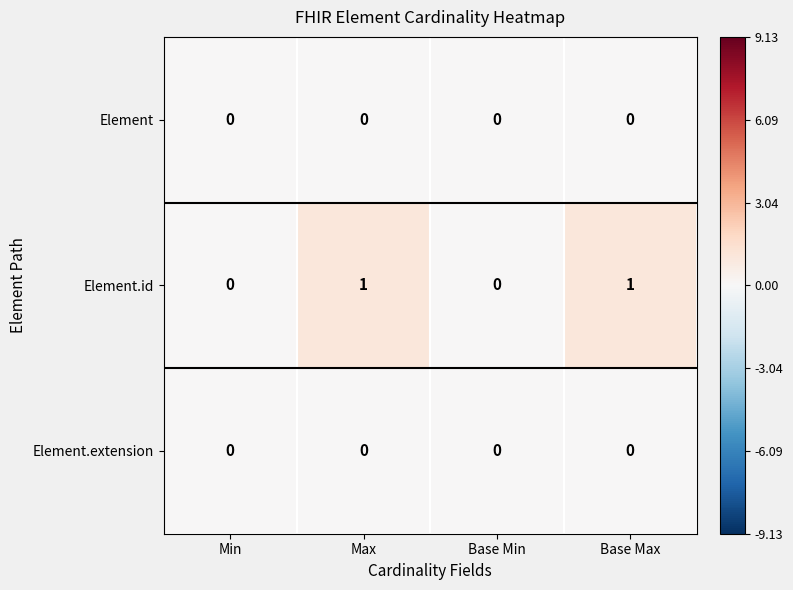

Between Min and Base Max, which series saw the biggest shift?

Element.id